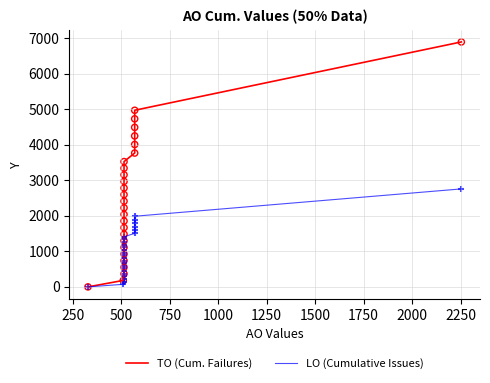

At how many categories does at least one series exceed 4125?

5